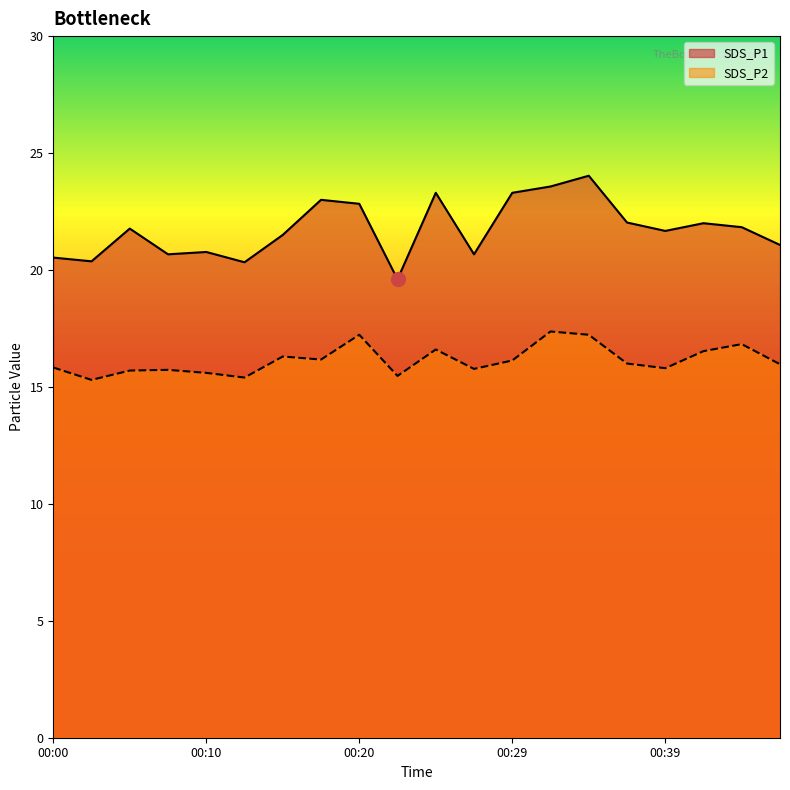

True or false: SDS_P2 has more than 2 points higher than both neighbors.

True